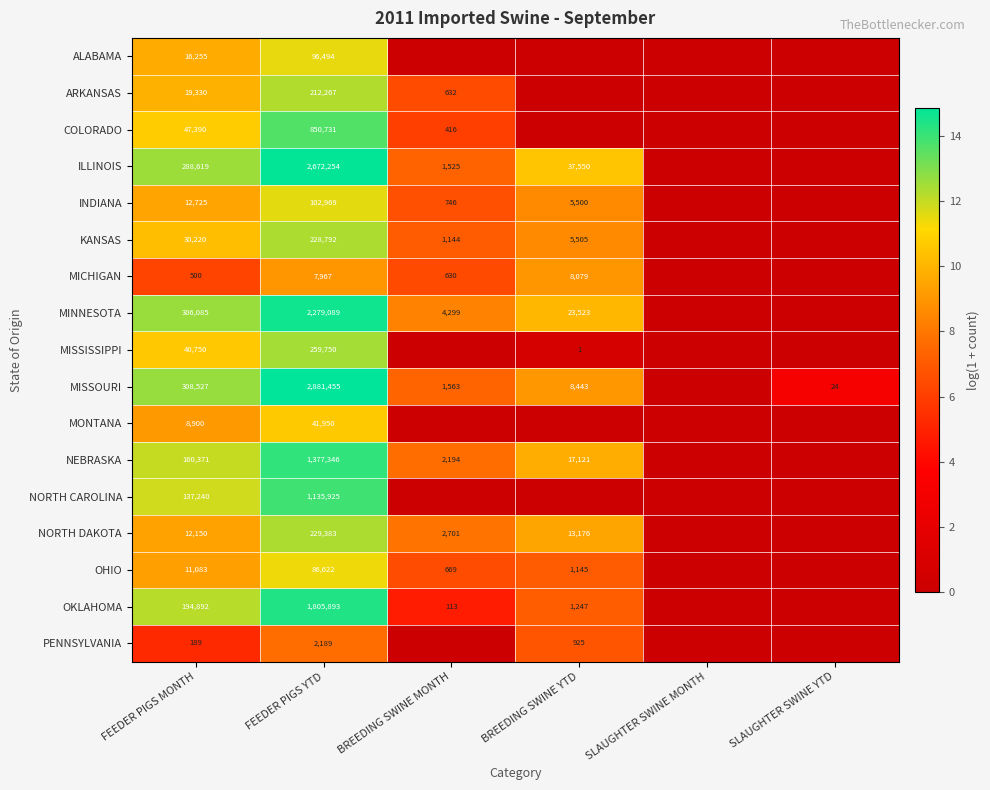

What is the difference between the MISSOURI values at FEEDER PIGS MONTH and SLAUGHTER SWINE YTD?

308503